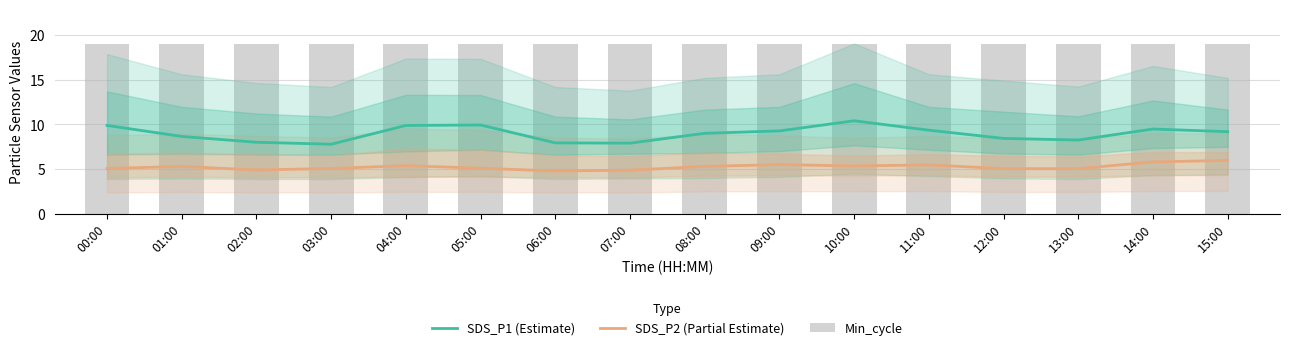

At which label does SDS_P1 (Estimate) reach its peak?

10:00